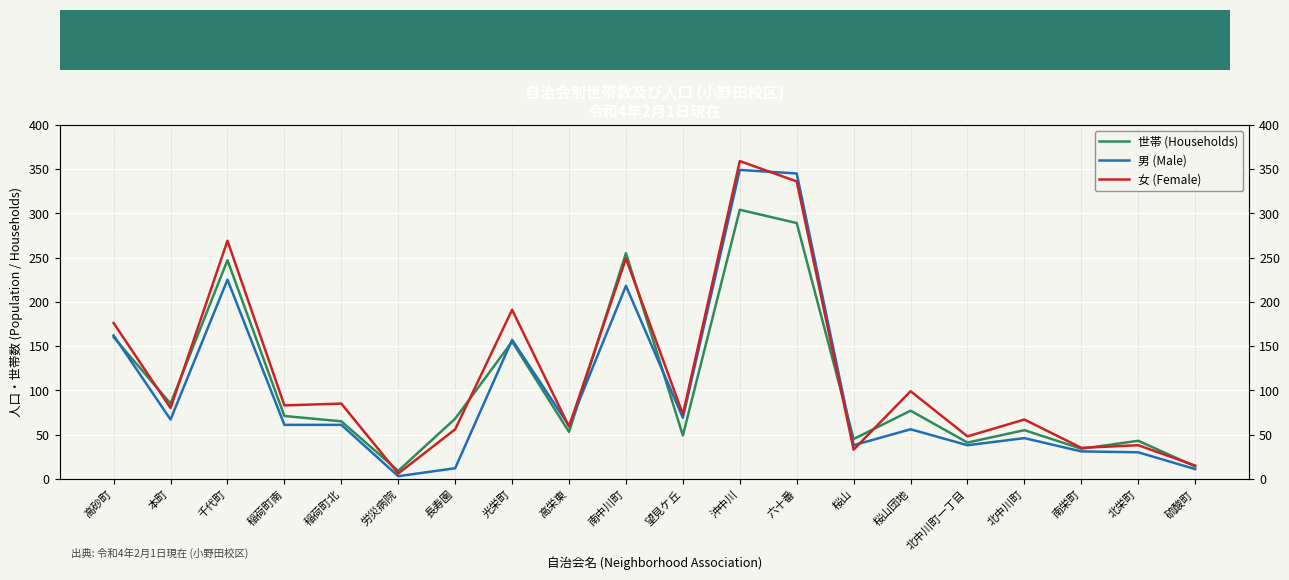

Is the value of 女 (Female) at 千代町 greater than the value of 世帯 (Households) at 桜山?

Yes